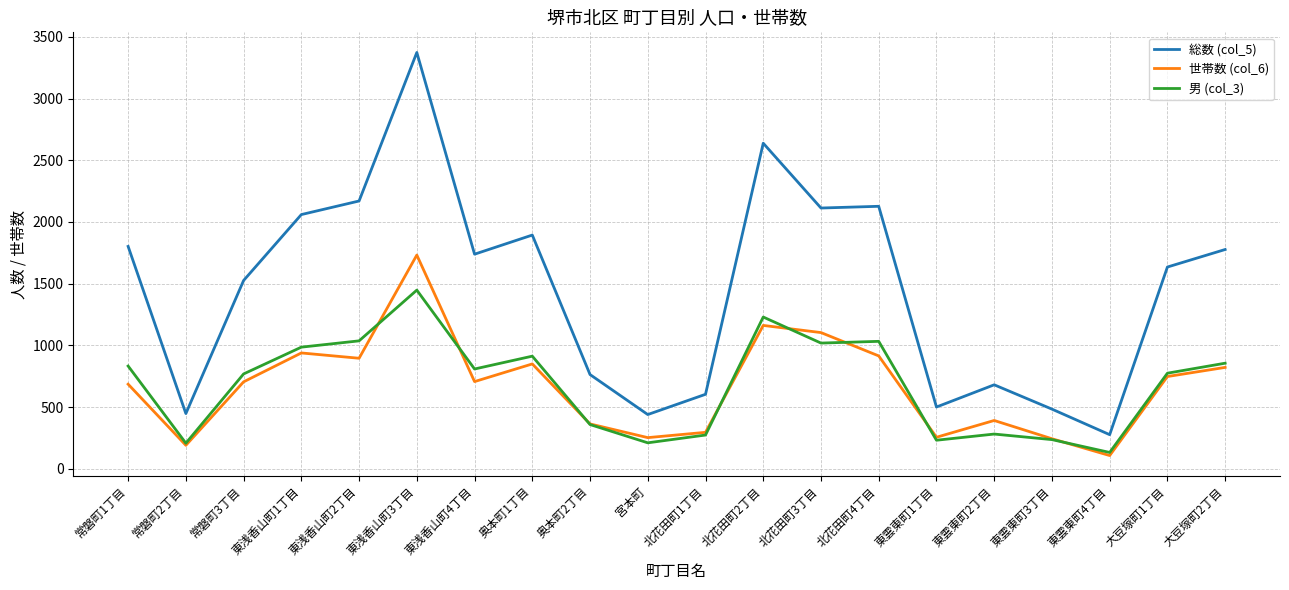

Is this an area chart (filled region under the line)?

No